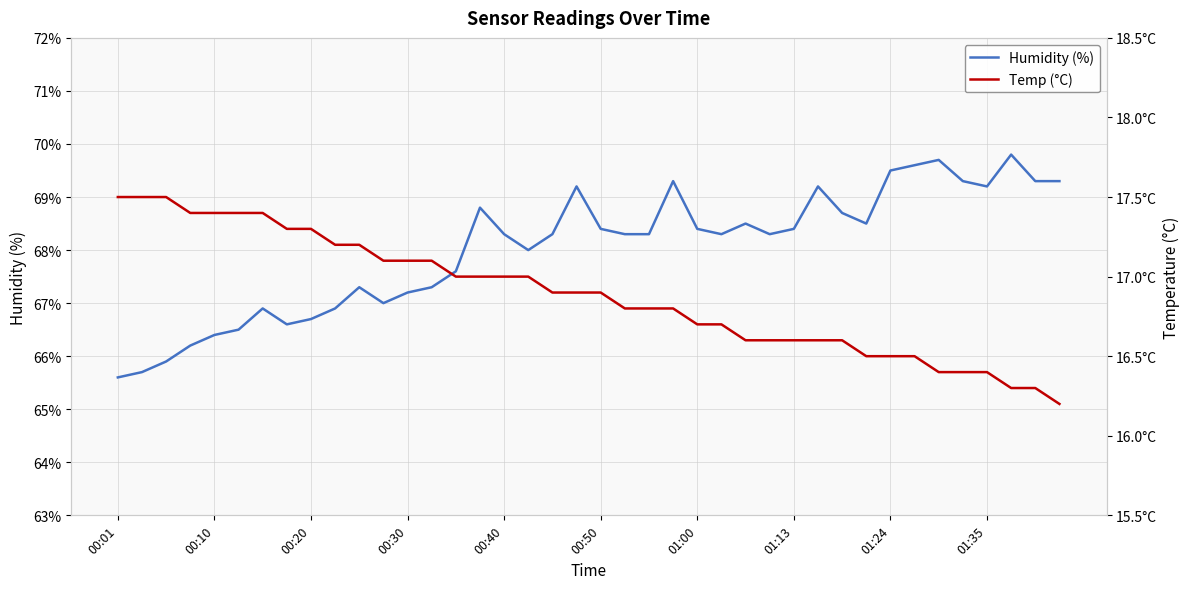

True or false: Humidity (%) has a value of 68.4 at 00:50.

True